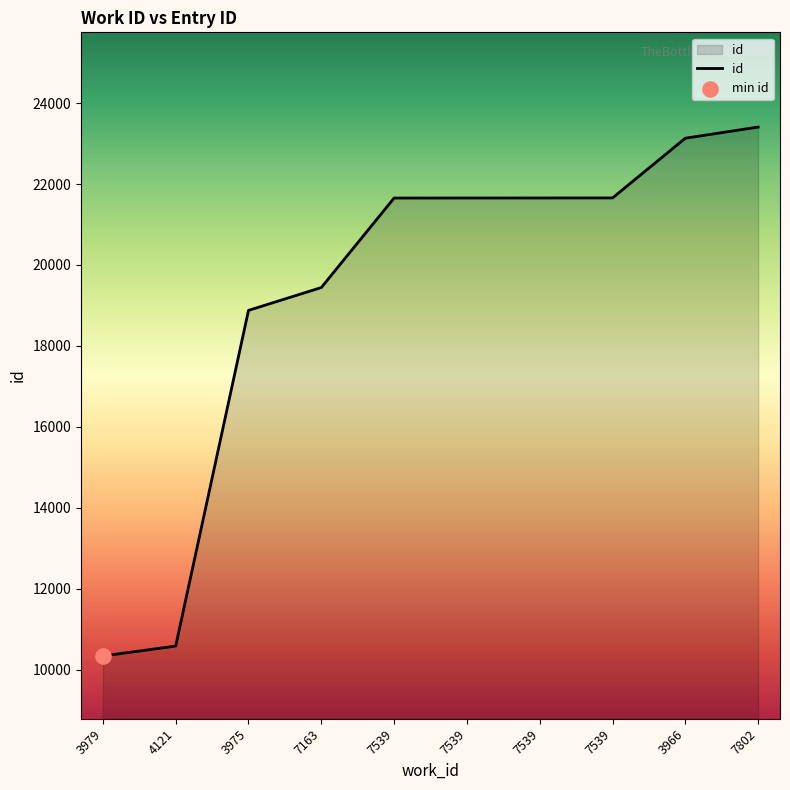

What is the change in value from 7539 to 3966?

+1476